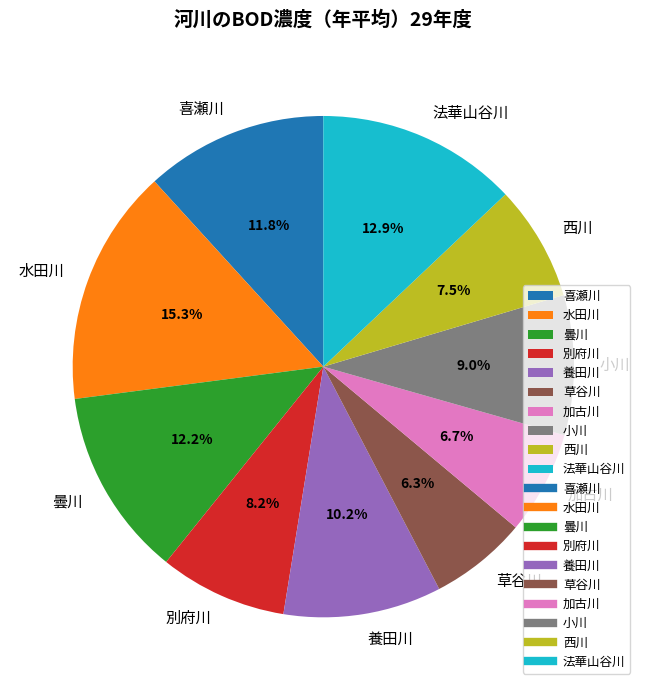

True or false: 喜瀬川 accounts for 12% of the total.

True